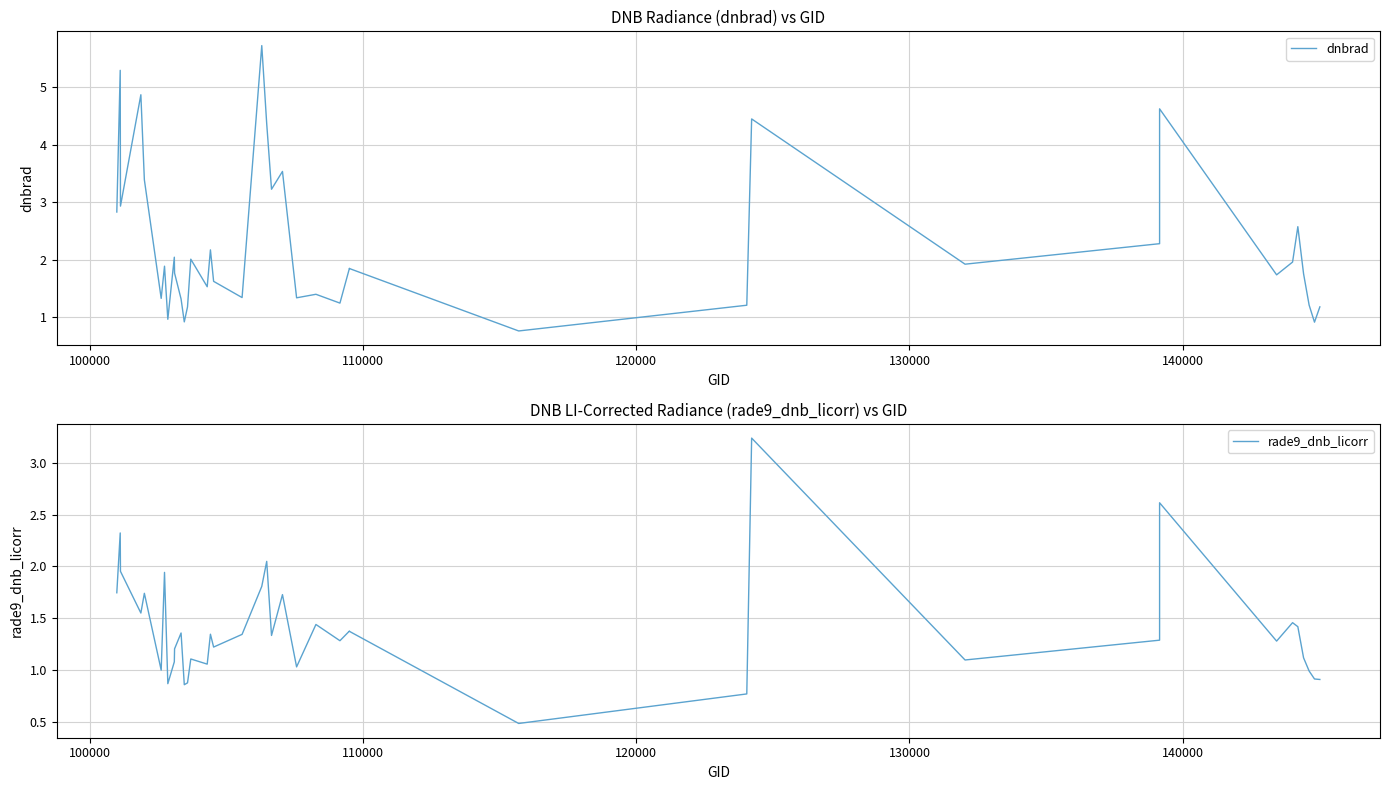

What is the value of the rade9_dnb_licorr point at the 13th from the left?

0.9